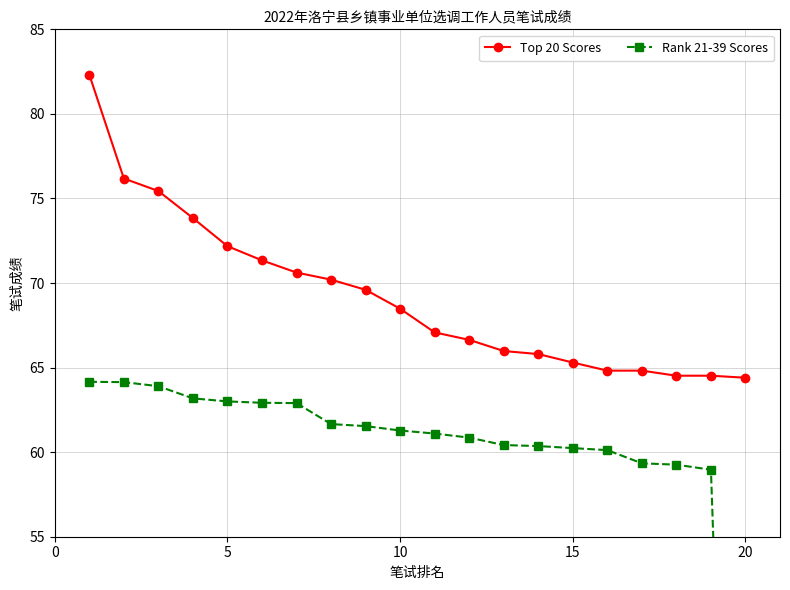

How many values in the Top 20 Scores series exceed 68?

10